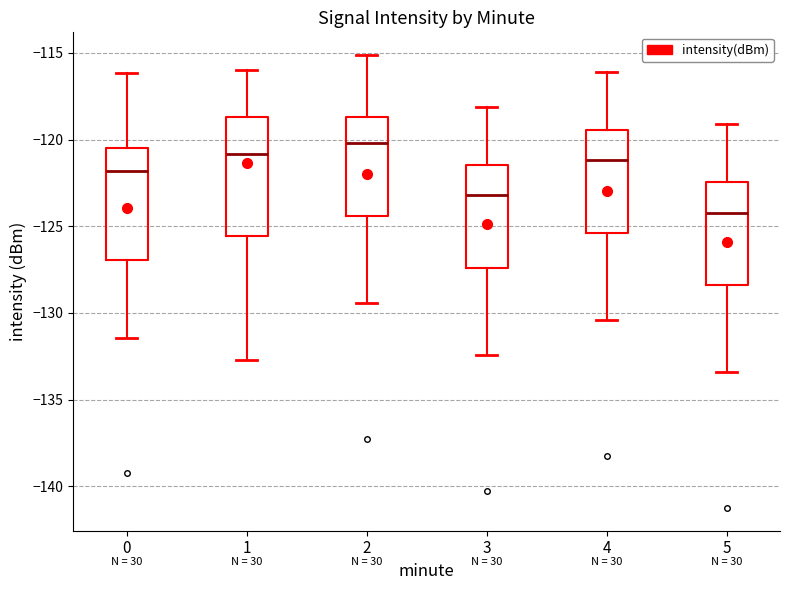

Where does the upper whisker of the box at x = 5 end on the y-axis? The values are not printed on the chart, so give them approximately, as read against the axis.

-119.0